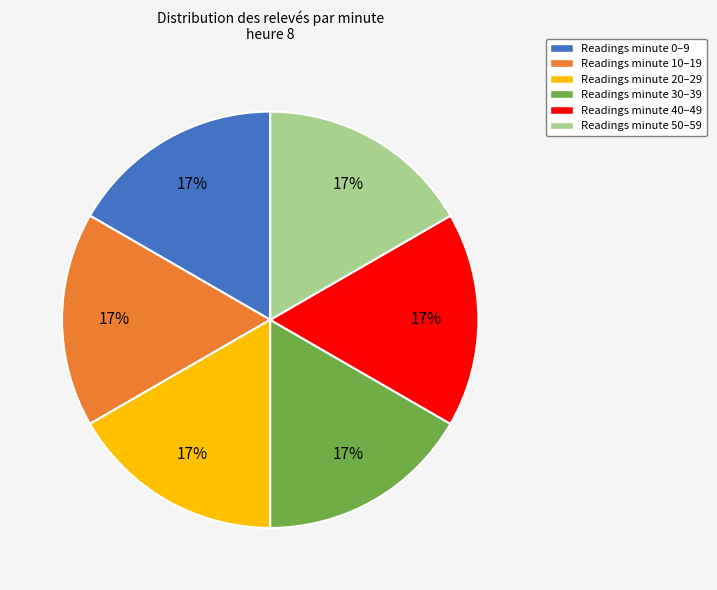

The Readings minute 0–9 slice represents 17% of the pie. True or false?

True